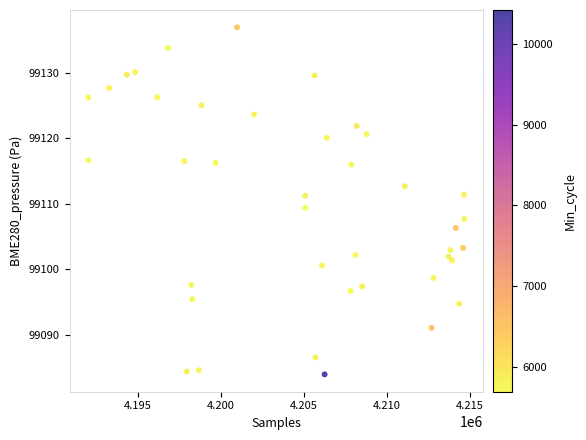

What Y value in the scatter plot is closest to 99110?

99109.4